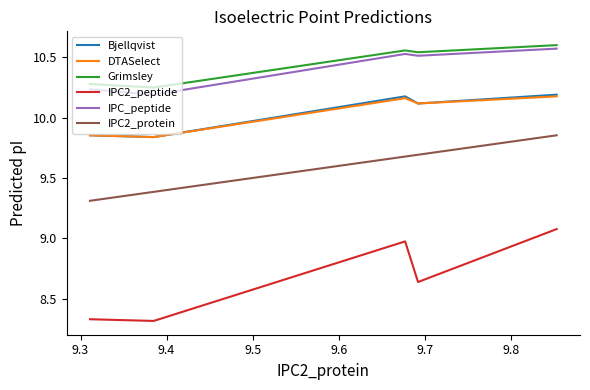

How many distinct data groups are displayed?

6